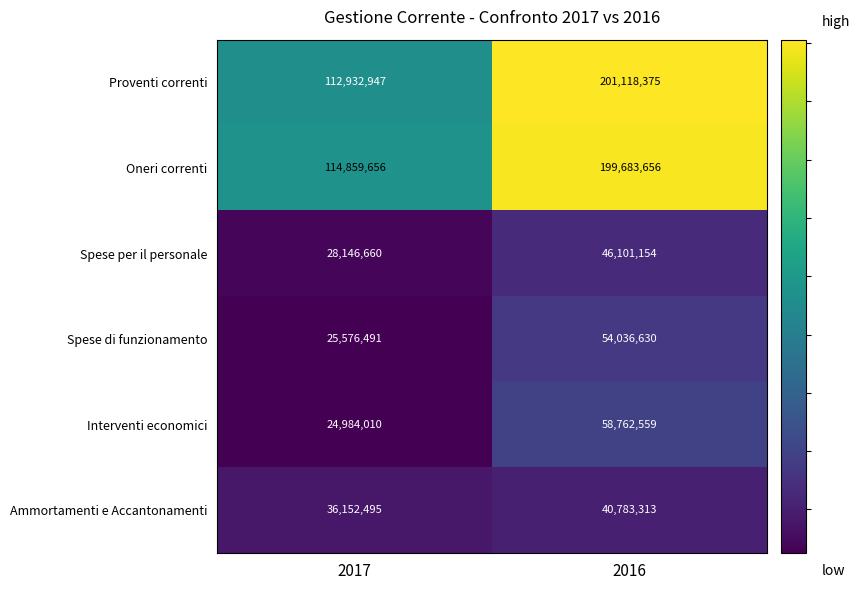

Reading left to right, extract all data points from this chart.

Proventi correnti: 112932947	201118375
Oneri correnti: 114859656	199683656
Spese per il personale: 28146660	46101154
Spese di funzionamento: 25576491	54036630
Interventi economici: 24984010	58762559
Ammortamenti e Accantonamenti: 36152495	40783313